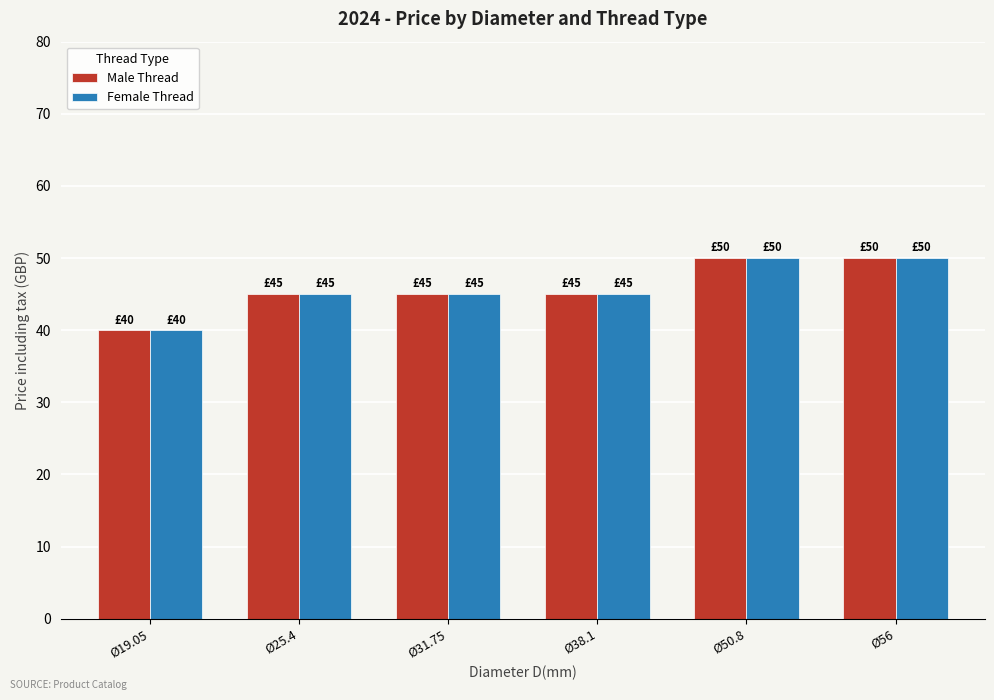

Does the chart contain stacked bars?

No